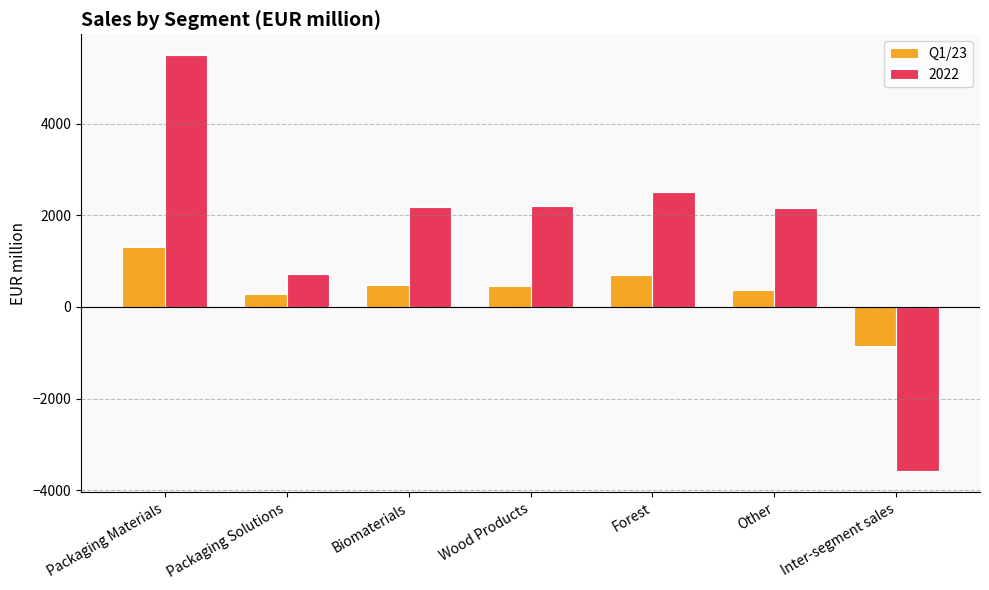

What is the label of the 3rd bar from the right?

Forest